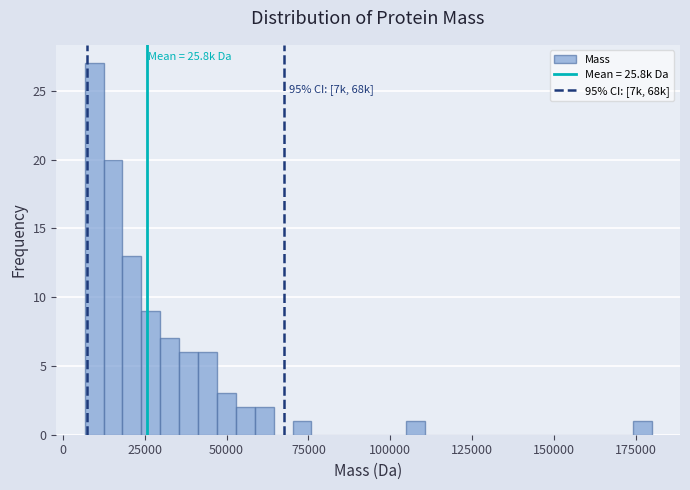

Read against the x-axis, roughly where is the centre of the tallest bar?

10000